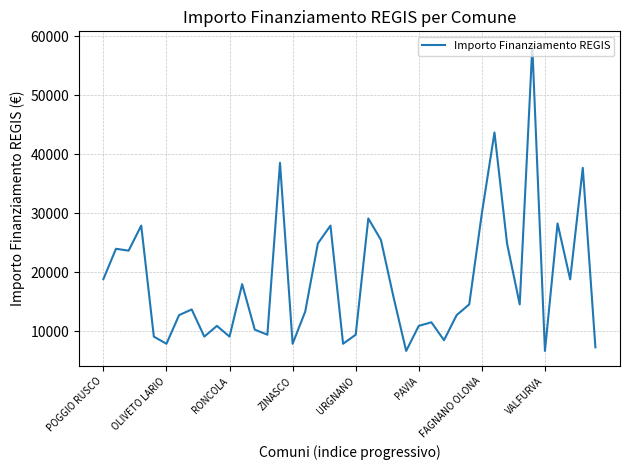

What is the minimum value shown in the chart?

6677